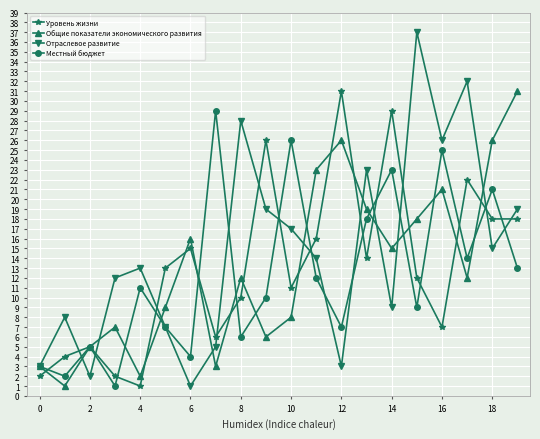

What is the highest value of the Общие показатели экономического развития series?

31